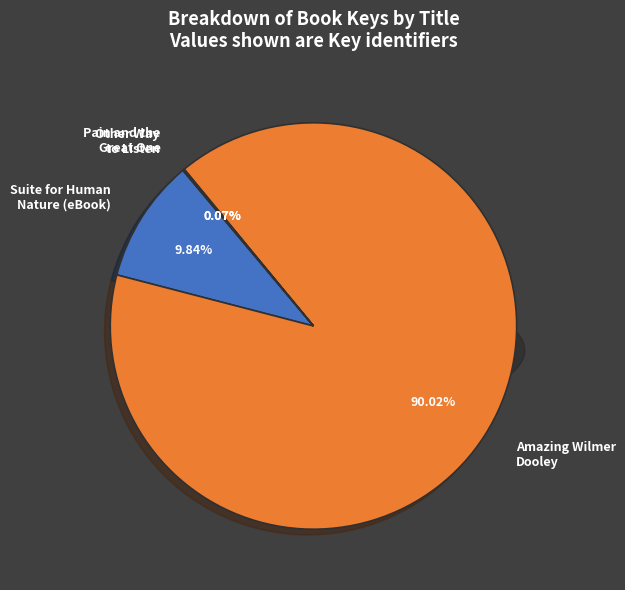

True or false: Amazing Wilmer Dooley (eBook) accounts for 90% of the total.

True